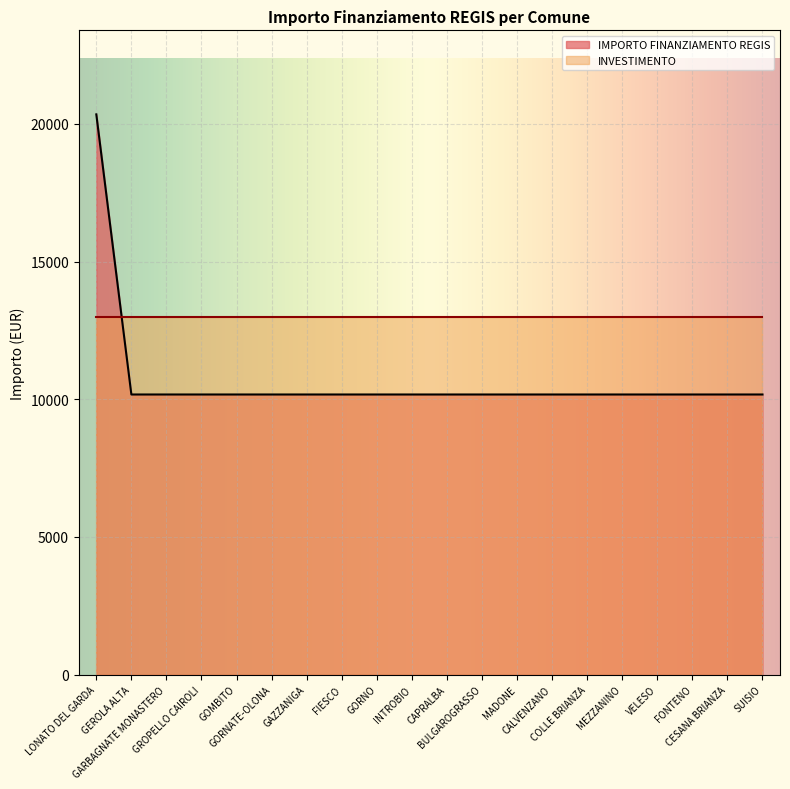

The chart shows a value of 15681 at GORNO. True or false?

False